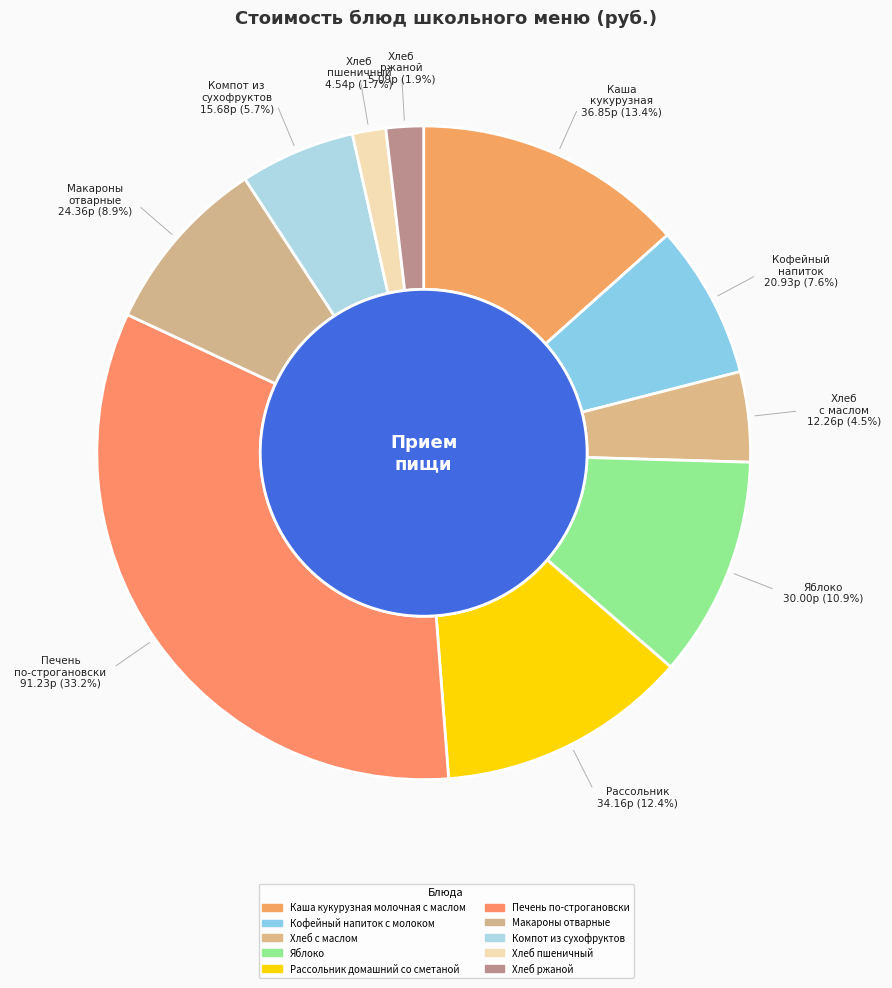

Count the number of slices in the pie.

10